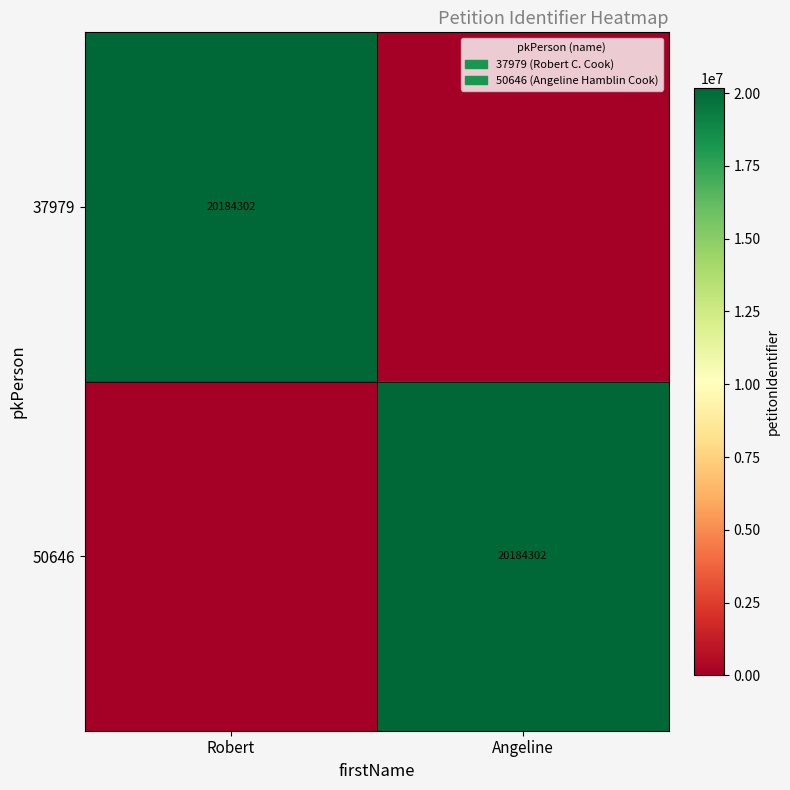

What is the total value across all series at Robert?

20184302